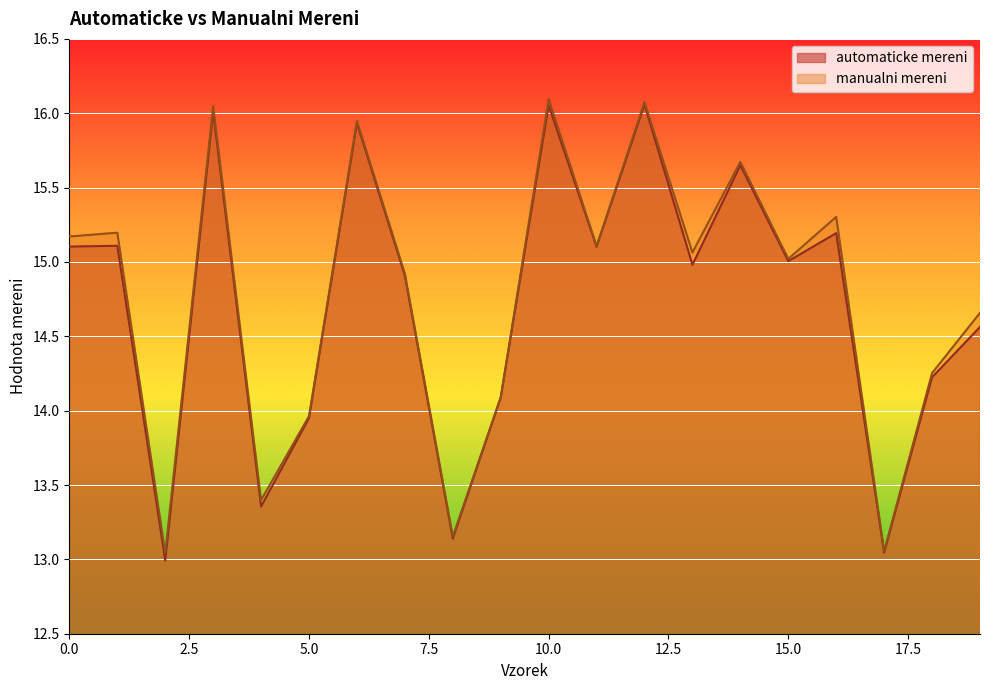

What is the value of the automaticke mereni point at the 16th from the left?

15.0